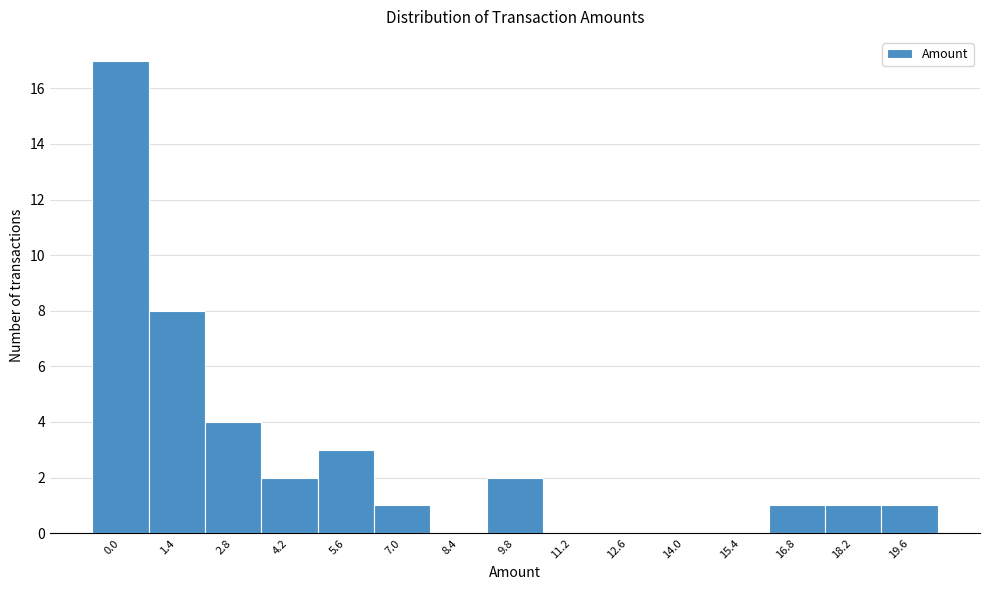

Reading right to left, extract all data points from this chart.

19.6=1	18.2=1	16.8=1	15.4=0	14.0=0	12.6=0	11.2=0	9.8=2	8.4=0	7.0=1	5.6=3	4.2=2	2.8=4	1.4=8	0.0=17